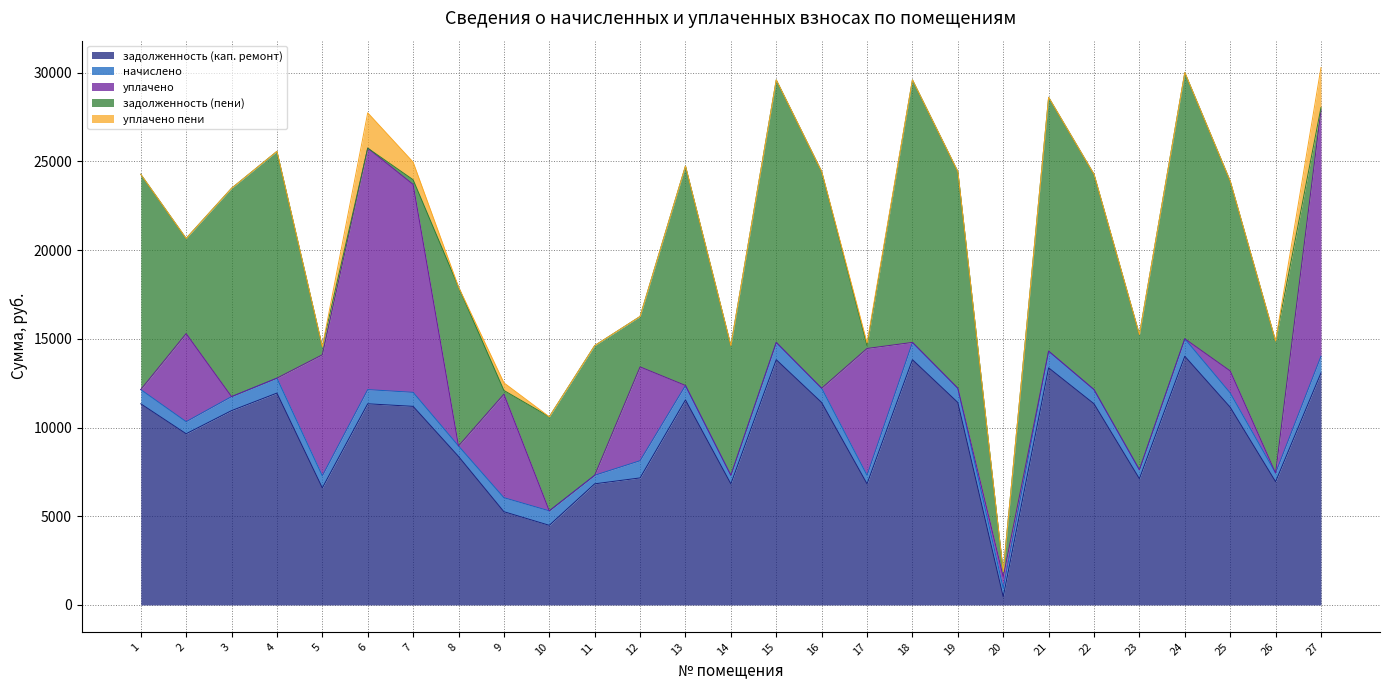

Does the chart have visible grid lines?

Yes